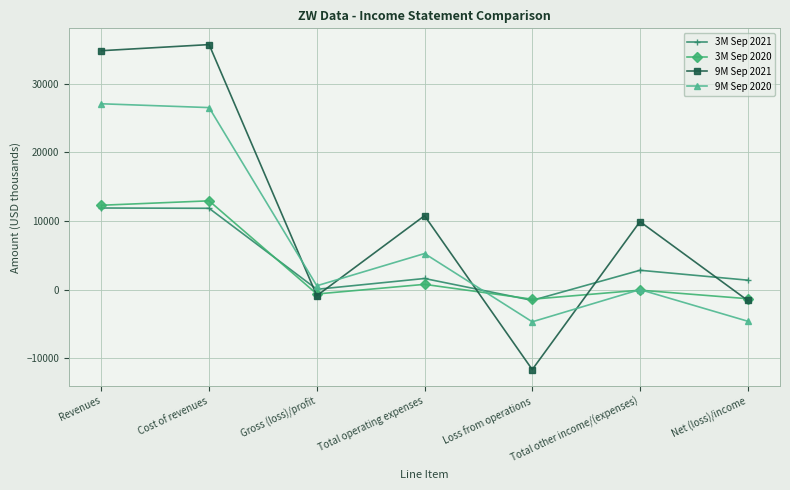

In 3M Sep 2021, how many points are higher than both neighbors (excluding endpoints)?

2